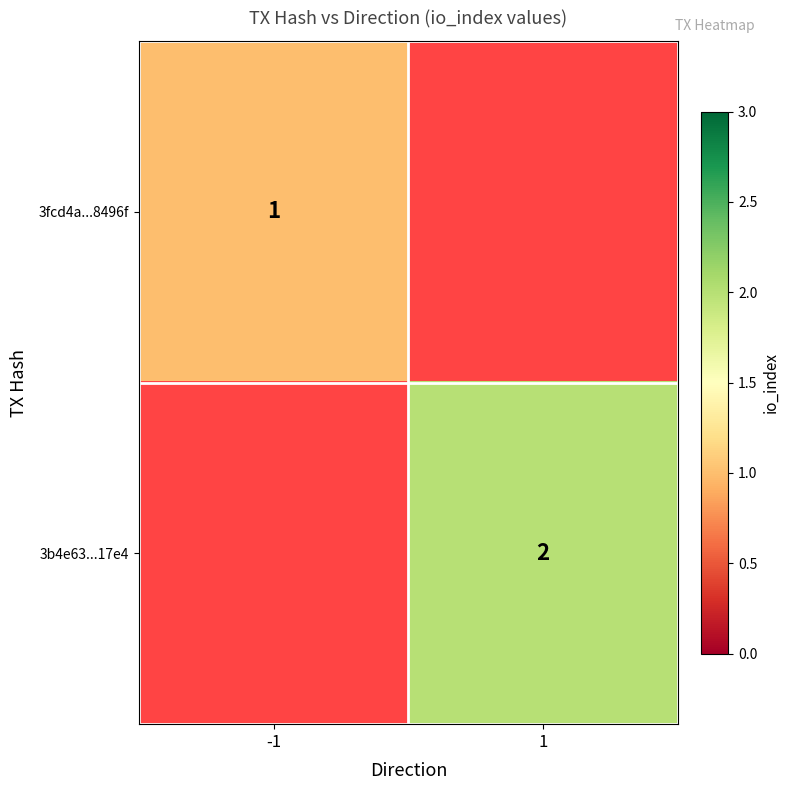

At how many categories does at least one series exceed 1?

1